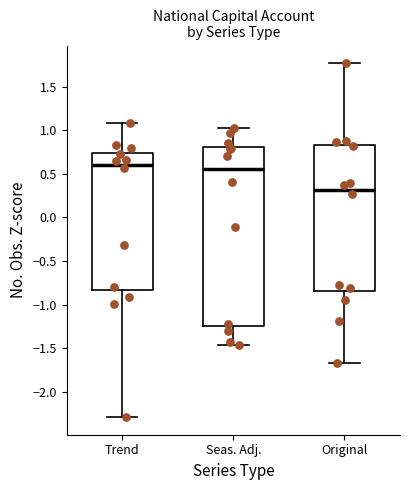

Reading left to right, read every box against the y-axis: the position of its median line, the range the box covers, and the ends of its whiskers. The values are not printed on the chart, so give them approximately, as read against the axis.

Trend: median 0.60, box -0.85 to 0.75, whiskers -2.30 to 1.10
Seas. Adj.: median 0.55, box -1.25 to 0.80, whiskers -1.45 to 1.00
Original: median 0.30, box -0.85 to 0.85, whiskers -1.65 to 1.75